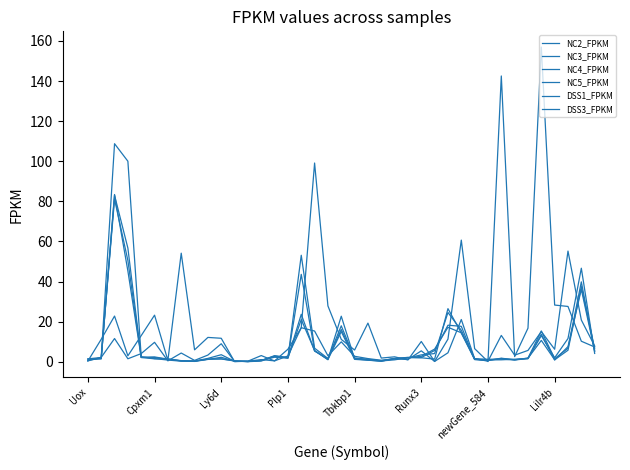

Does the chart display data point markers on the line(s)?

No